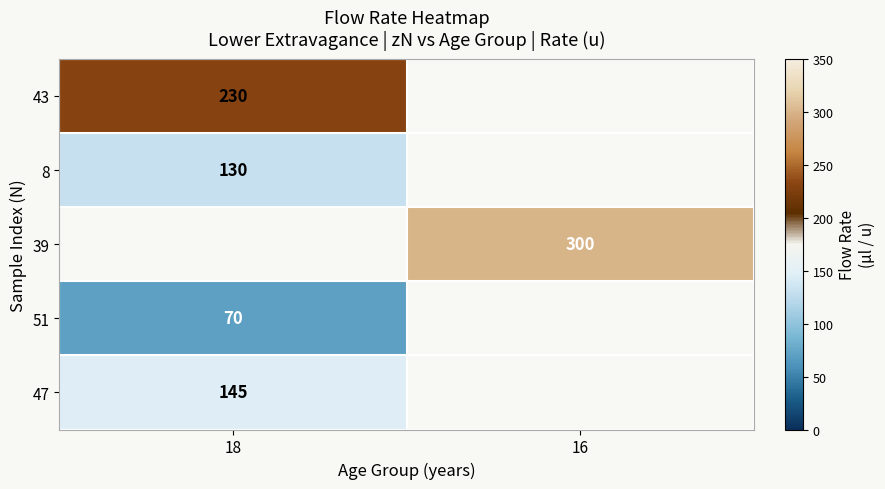

Is the value of 39 at 16 greater than the value of 43 at 18?

Yes